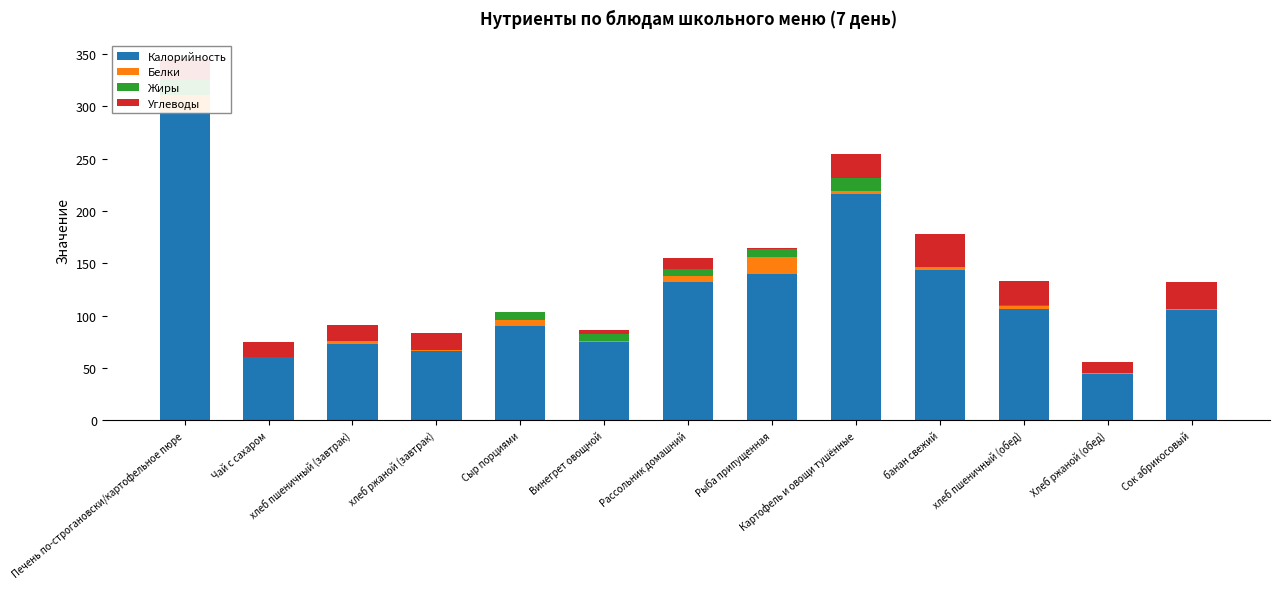

At how many categories does at least one series exceed 100?

7